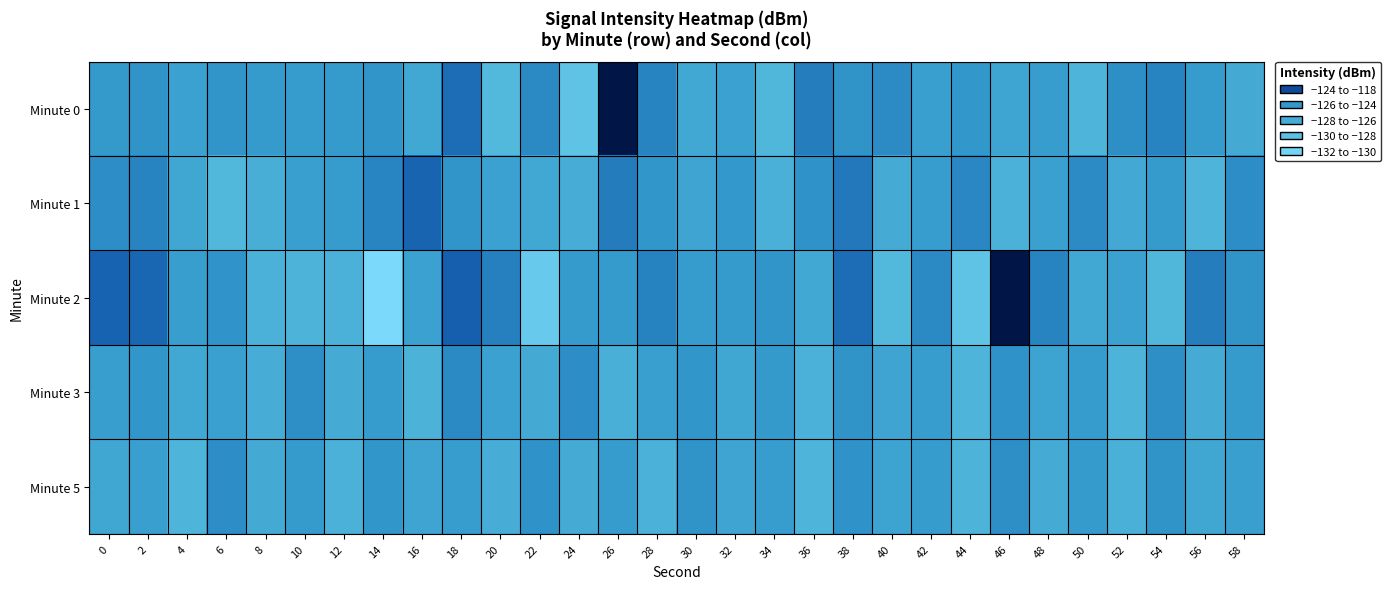

At which category is the sum across all series the highest?

18